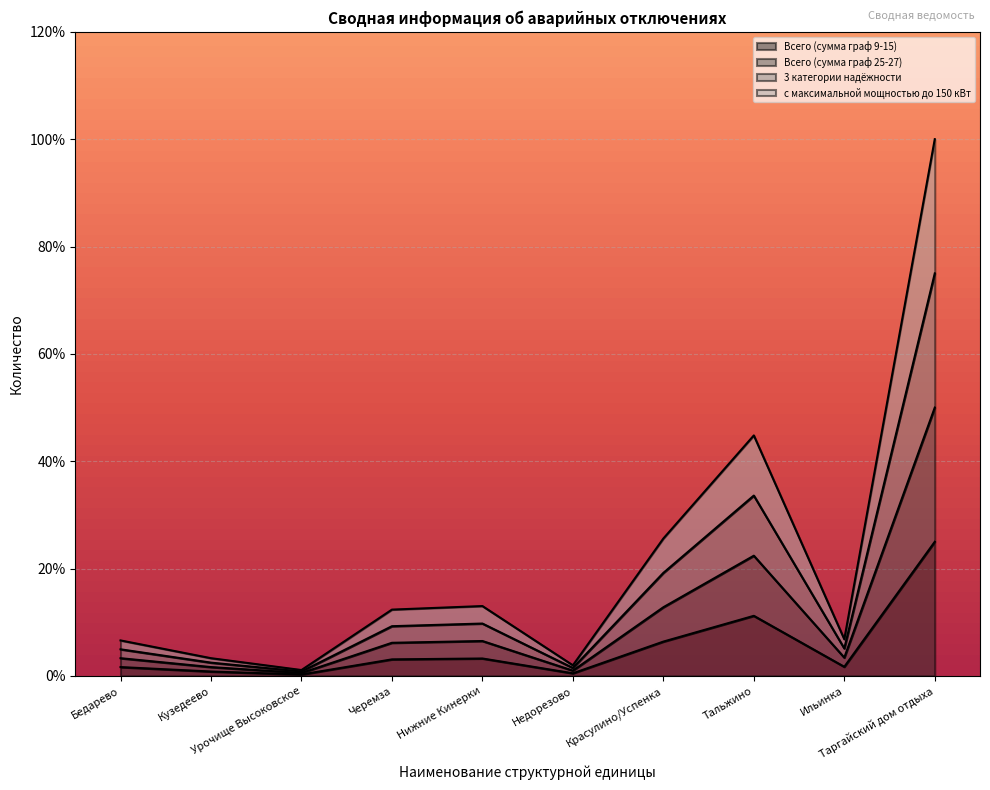

How many interior local peaks does the Всего (сумма граф 9-15) series have?

2